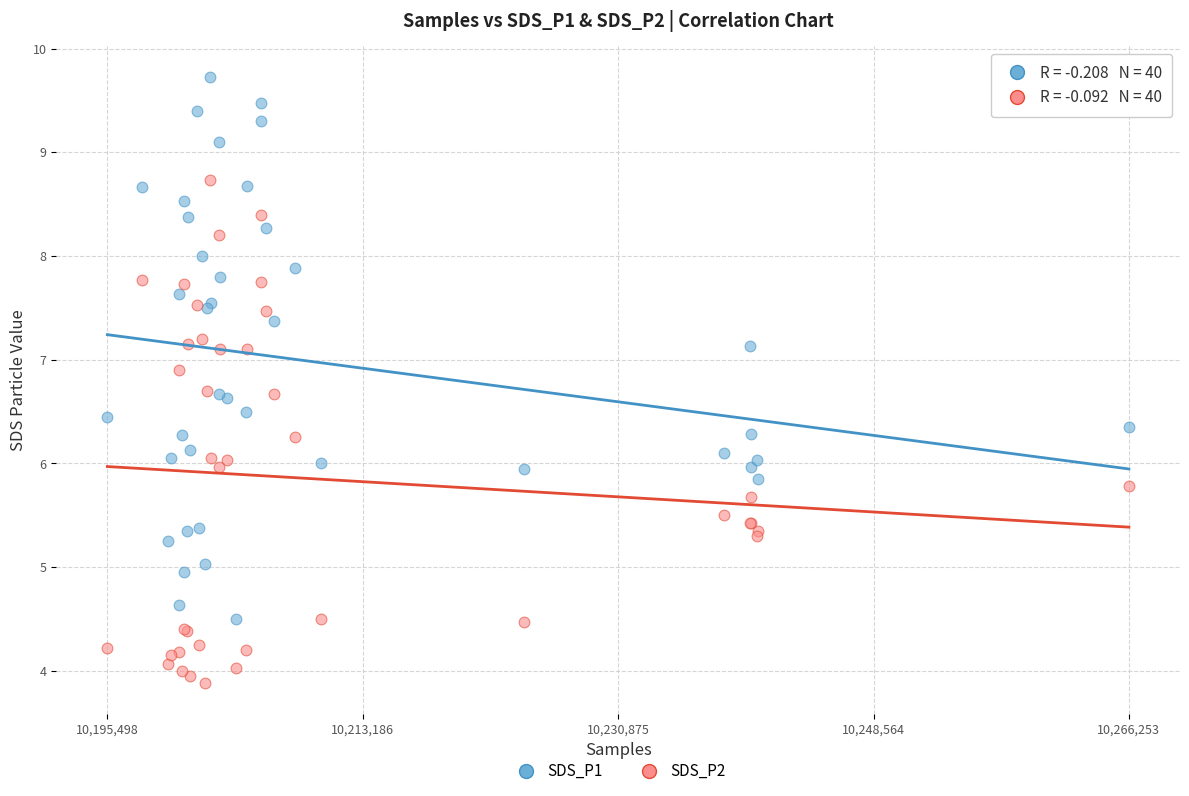

Which series reaches the minimum Y coordinate?

SDS_P2